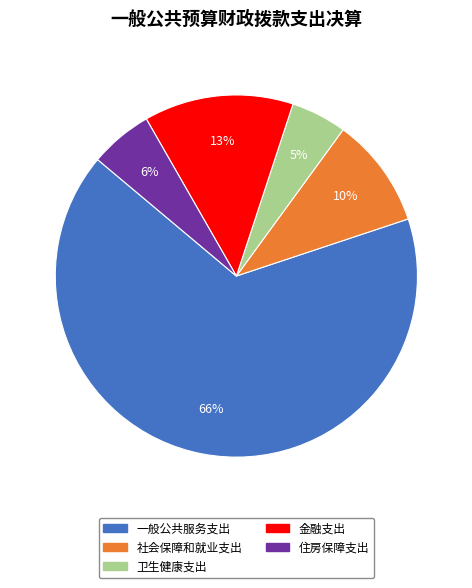

To the nearest percent, what is the difference between the largest and smallest slice percentages?

61%